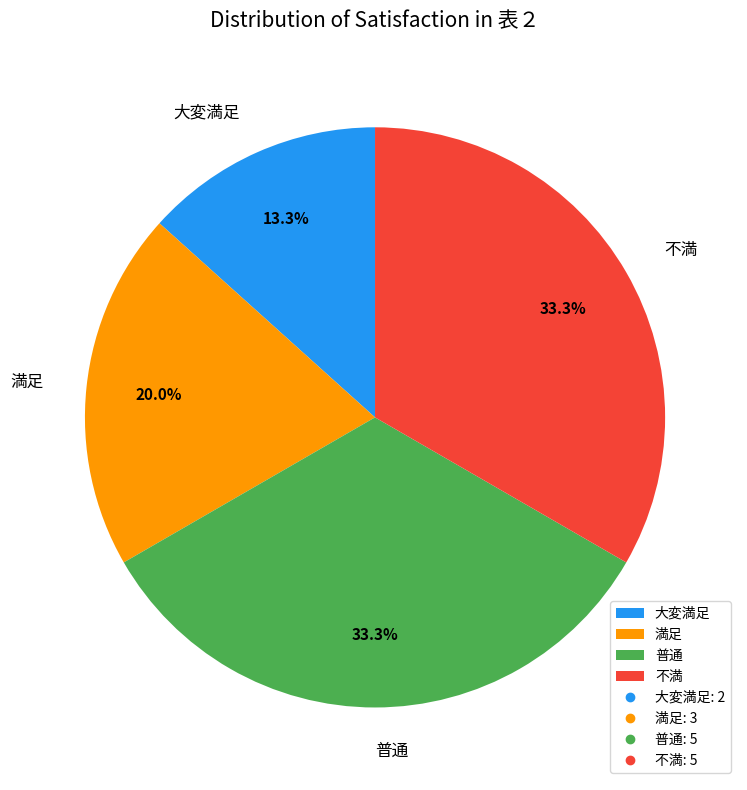

The 大変満足 slice represents 1% of the pie. True or false?

False